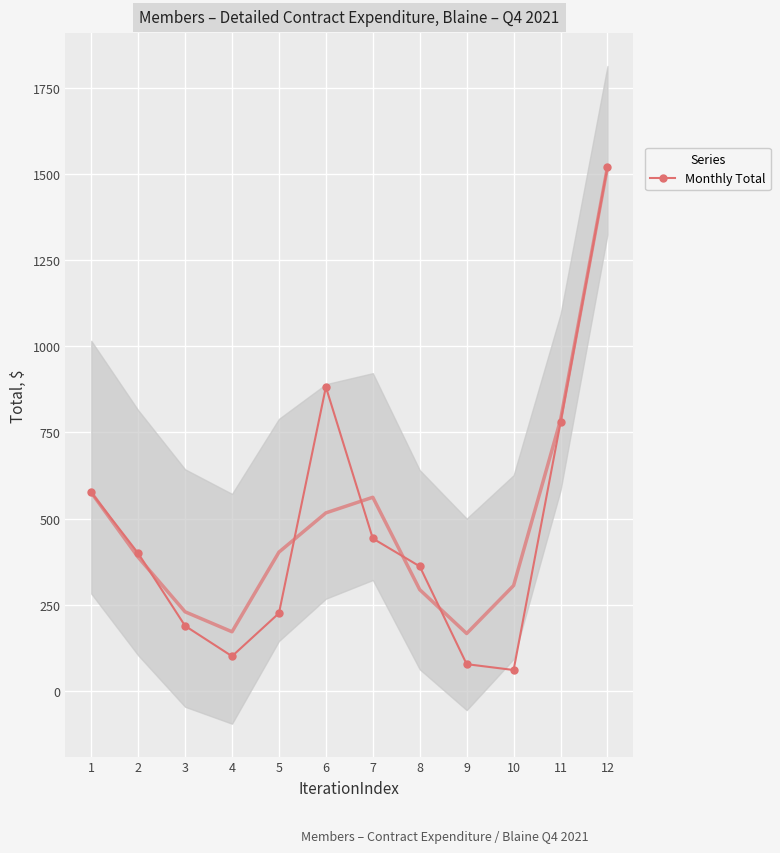

Approximately how many times larger is the value at 3 compared to 1?

0.3